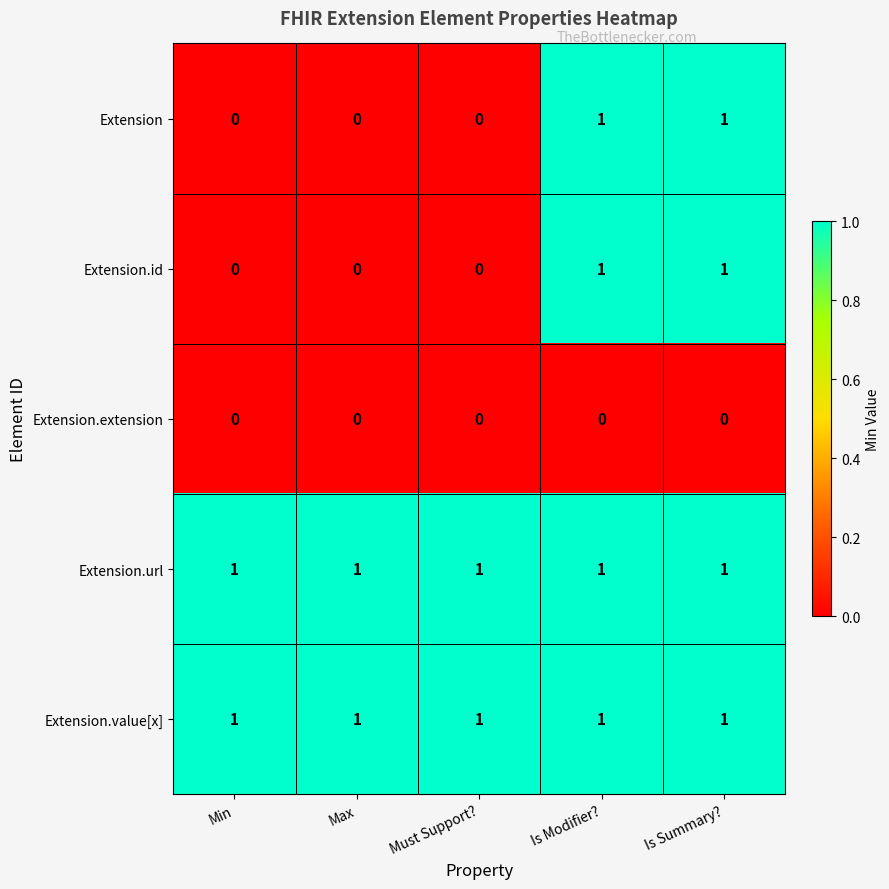

Is the value of Extension.id at Max greater than the value of Extension.value[x] at Min?

No